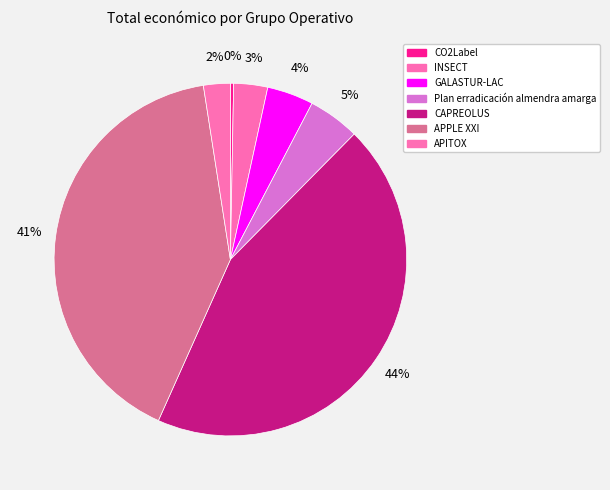

True or false: INSECT accounts for 18% of the total.

False